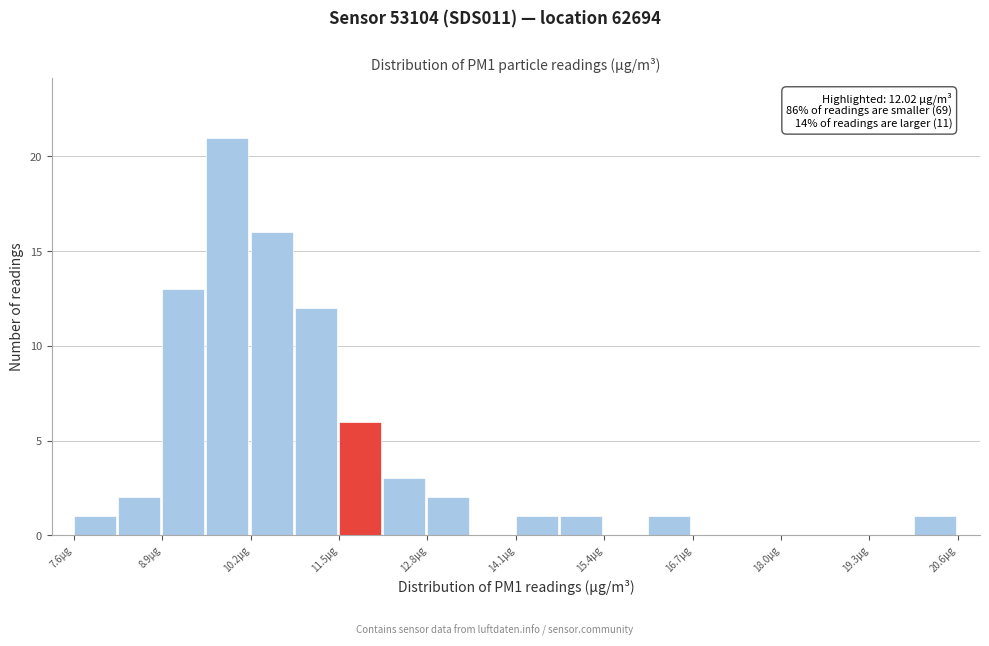

Around what value on the x-axis is the tallest bar? Give the approximate position of its centre, as read against the axis.

9.8